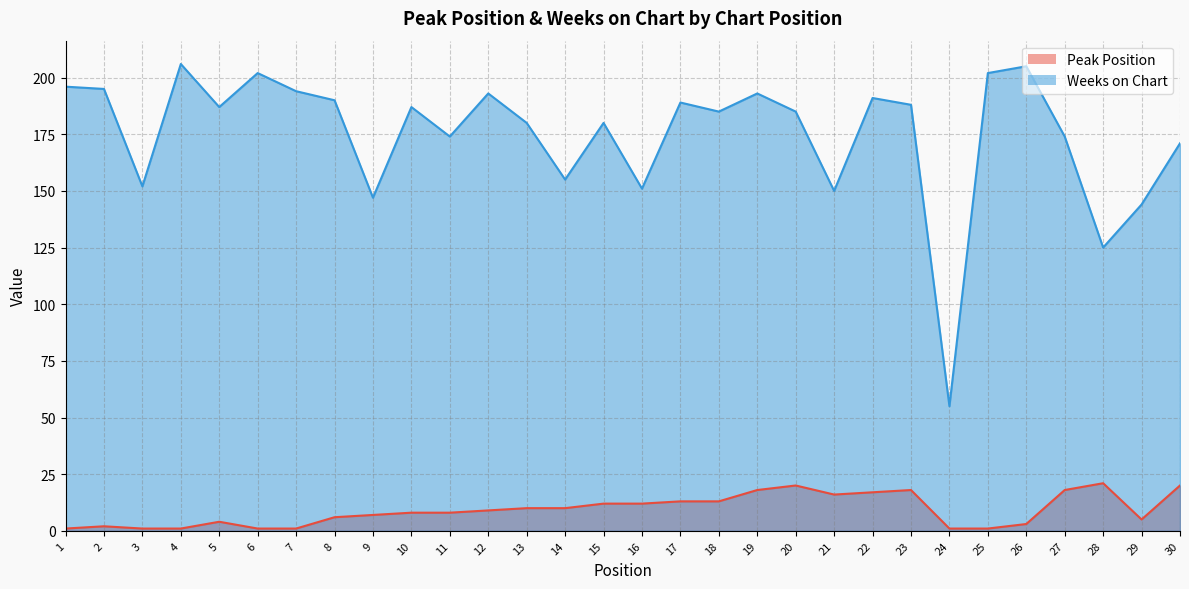

What is the difference between the highest and lowest values at 20?

165